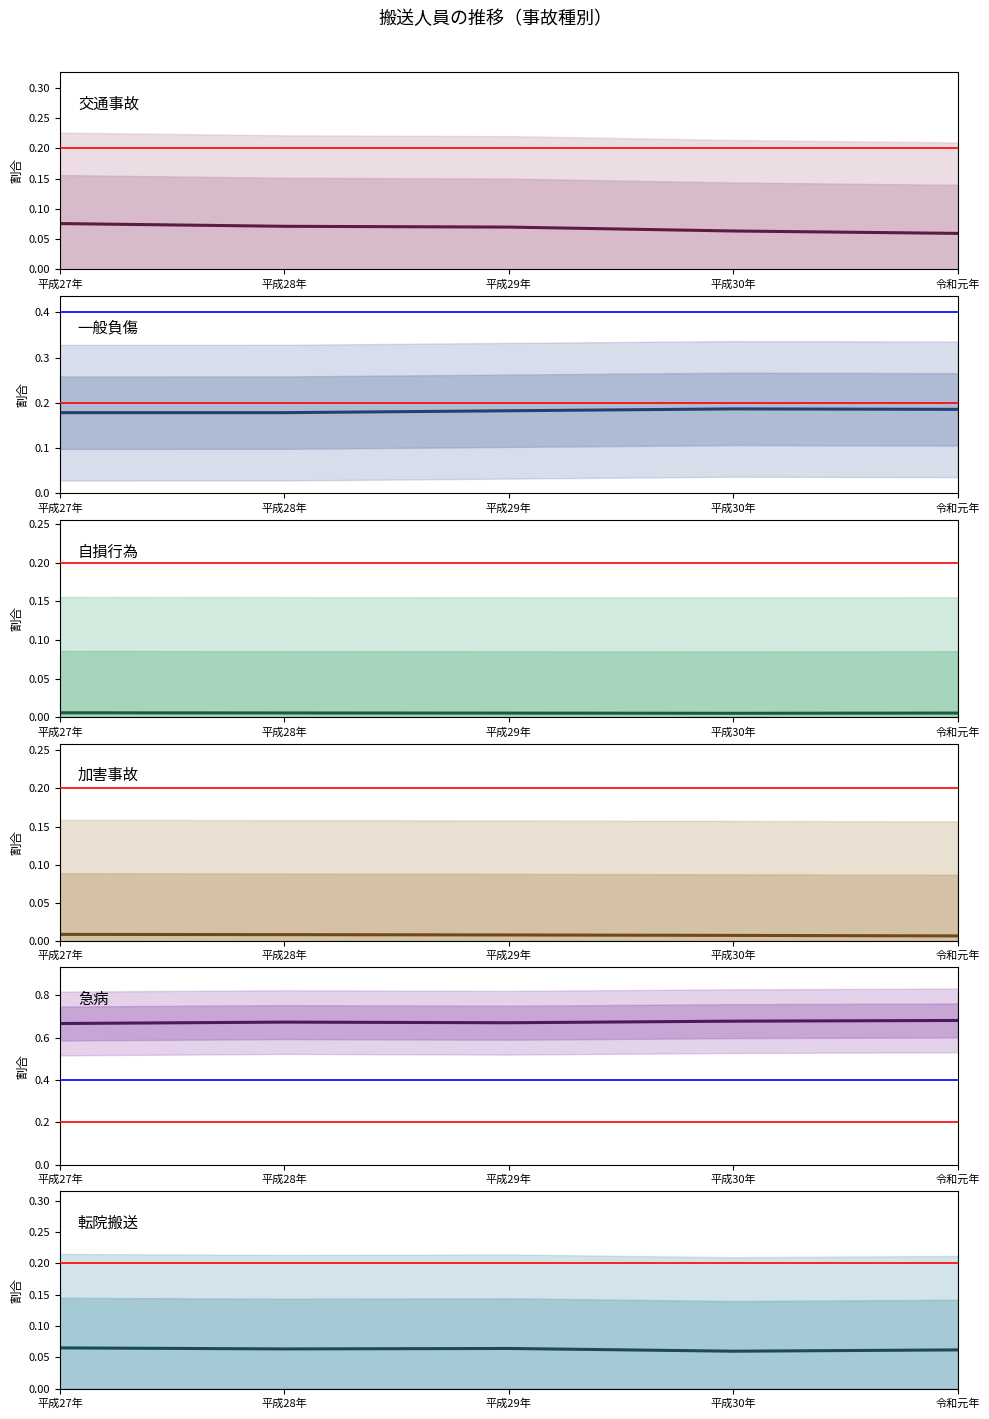

The value of 急病 at 平成27年 is 0.7. True or false?

True